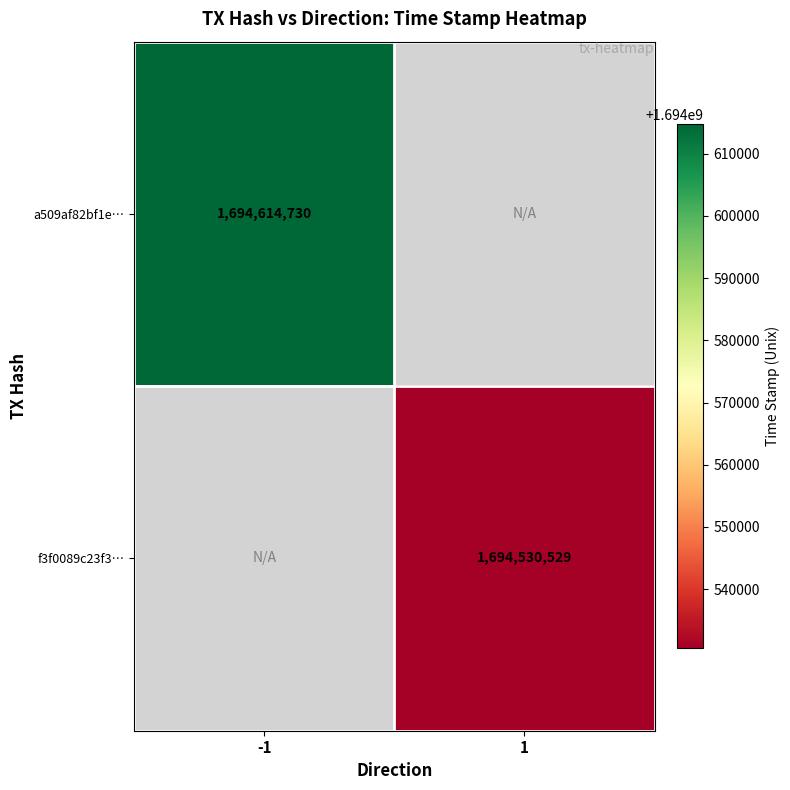

Is it true that a509af82bf1e… equals 1694614730 at -1?

True